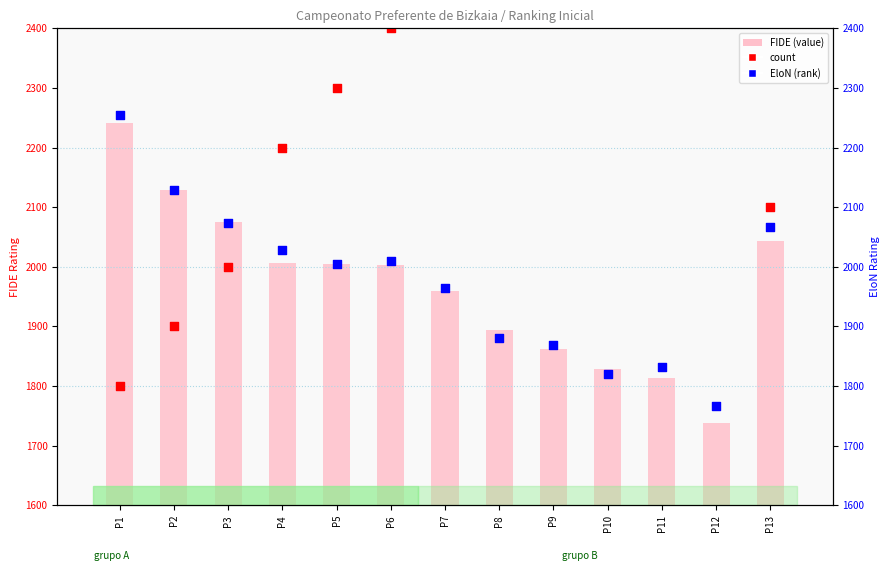

What is the total value across all series at P1?

6296